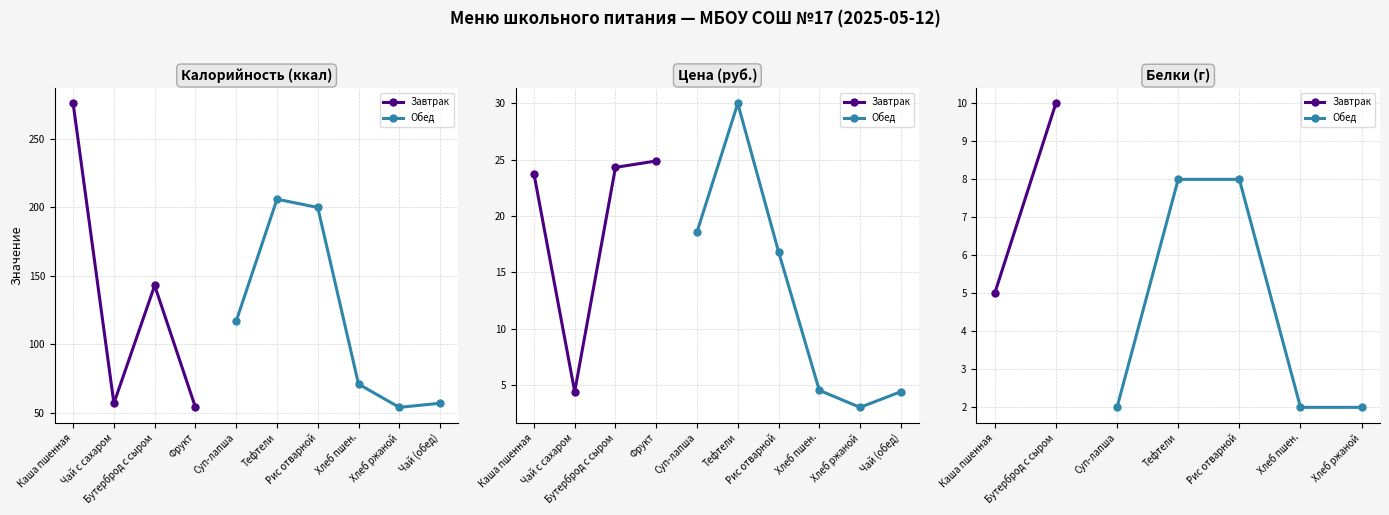

What is the greatest value displayed?

276